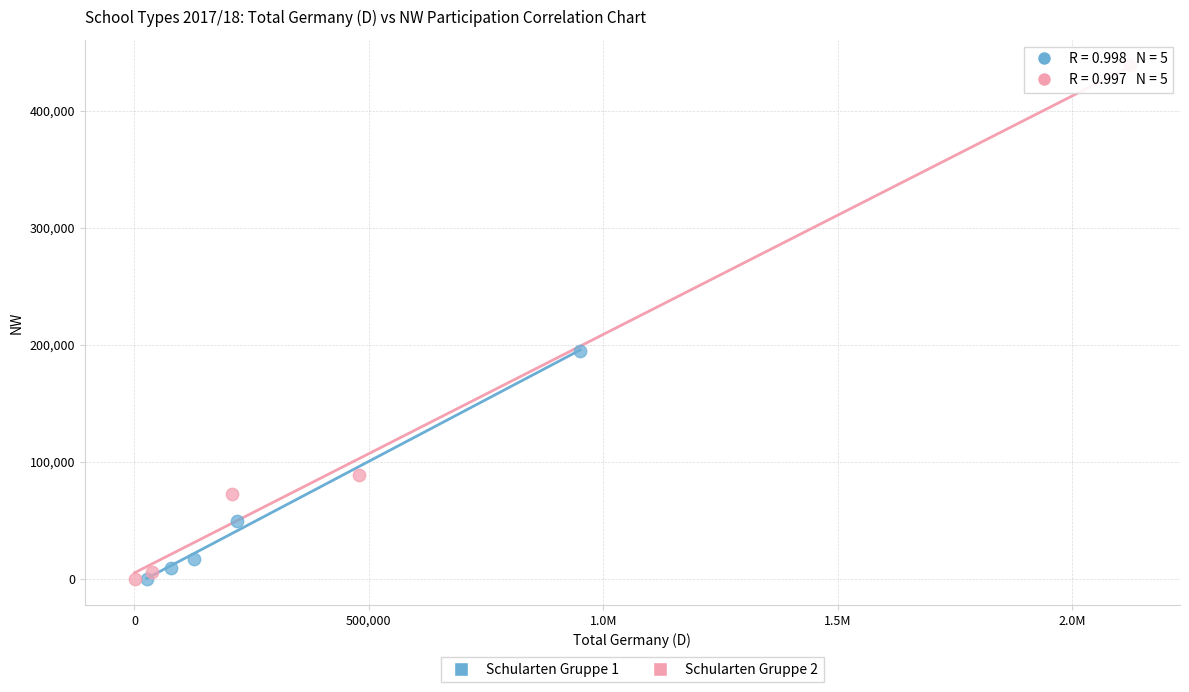

Which series reaches the maximum Y coordinate?

Schularten Gruppe 2